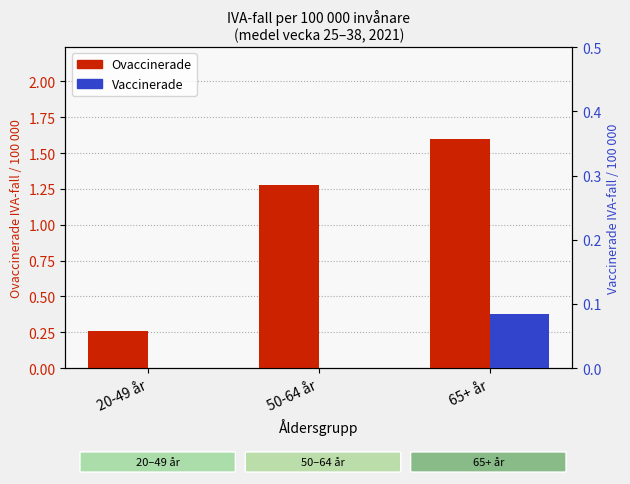

How many bars are there in total?

6